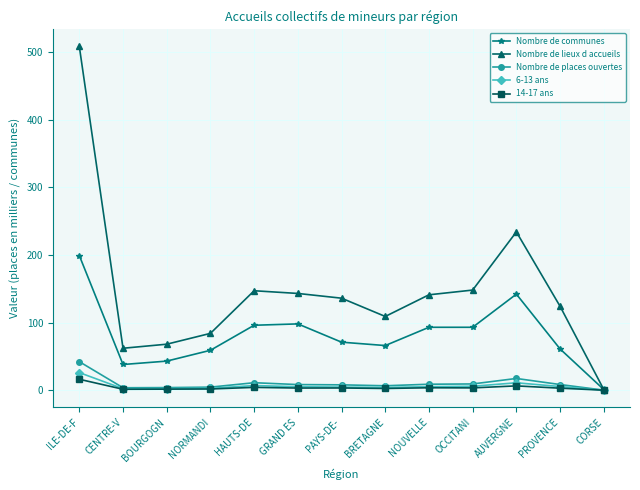

True or false: Nombre de communes has a value of 66.0 at BRETAGNE.

True